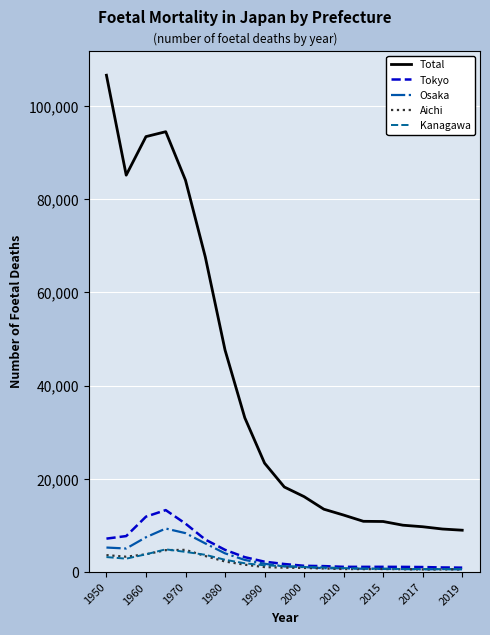

Which series has the largest total across all categories?

Total